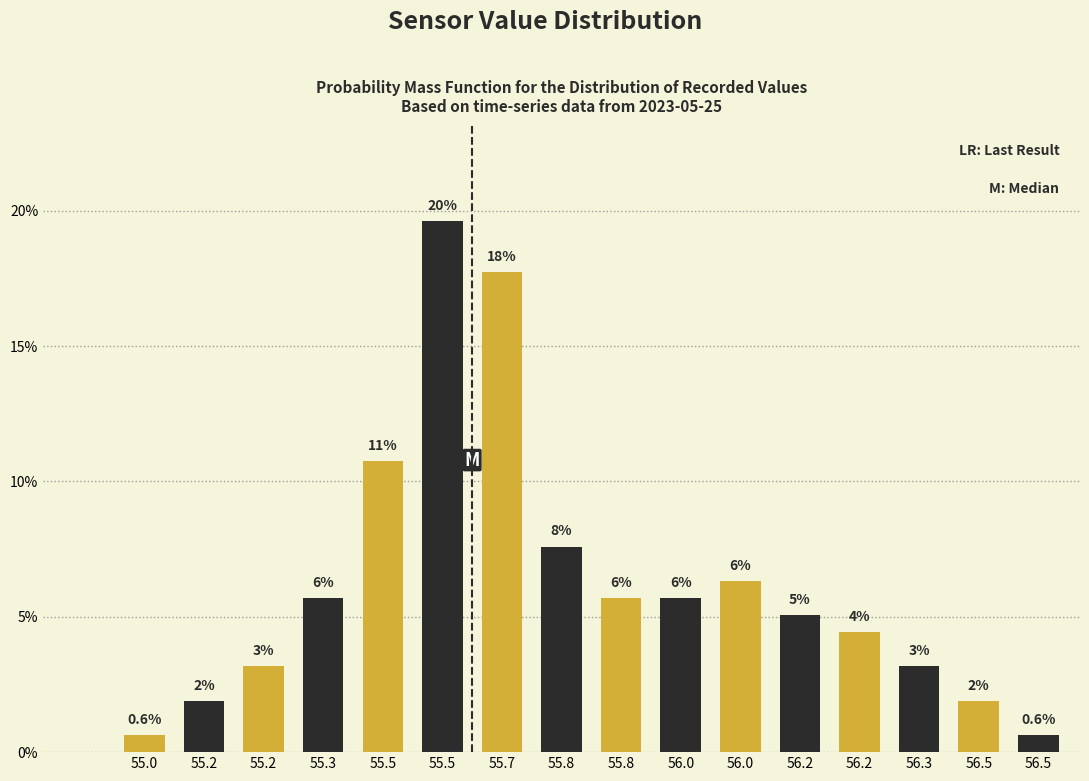

How many bars are there in total?

16